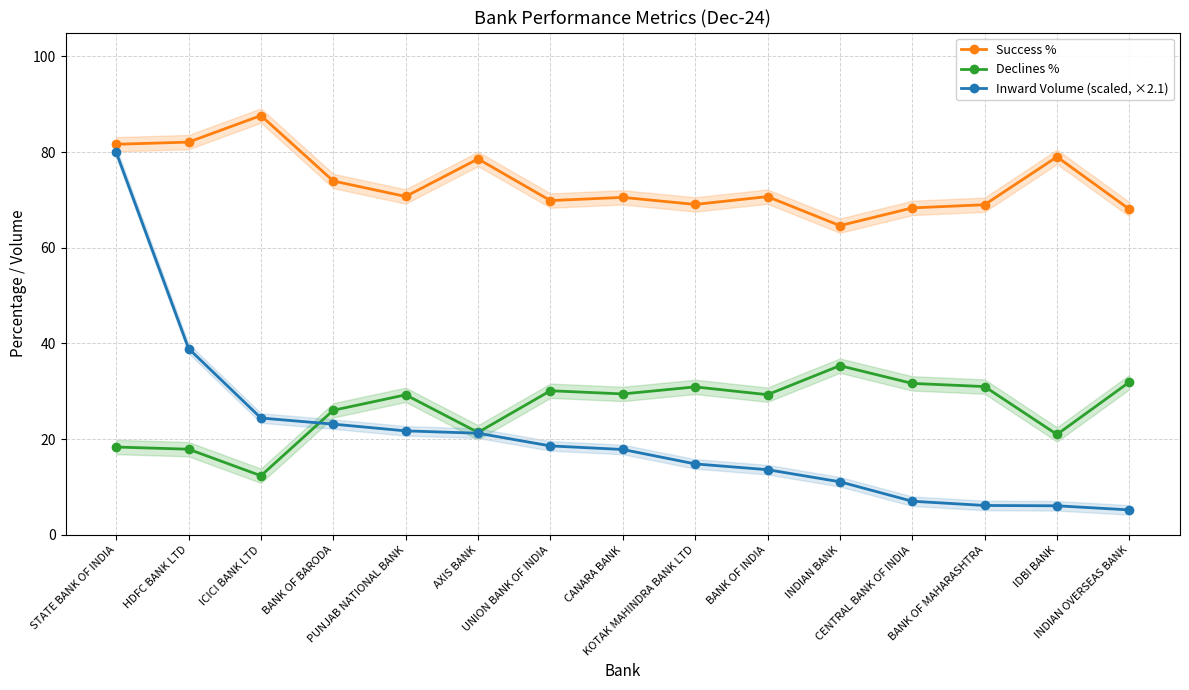

Reading left to right, extract all data points from this chart.

Success %: STATE BANK OF INDIA=81.6	HDFC BANK LTD=82.1	ICICI BANK LTD=87.6	BANK OF BARODA=74.0	PUNJAB NATIONAL BANK=70.7	AXIS BANK=78.6	UNION BANK OF INDIA=69.9	CANARA BANK=70.5	KOTAK MAHINDRA BANK LTD=69.1	BANK OF INDIA=70.7	INDIAN BANK=64.6	CENTRAL BANK OF INDIA=68.3	BANK OF MAHARASHTRA=69.0	IDBI BANK=79.0	INDIAN OVERSEAS BANK=68.1
Declines %: STATE BANK OF INDIA=18.4	HDFC BANK LTD=17.9	ICICI BANK LTD=12.4	BANK OF BARODA=26.0	PUNJAB NATIONAL BANK=29.3	AXIS BANK=21.4	UNION BANK OF INDIA=30.1	CANARA BANK=29.5	KOTAK MAHINDRA BANK LTD=30.9	BANK OF INDIA=29.3	INDIAN BANK=35.4	CENTRAL BANK OF INDIA=31.7	BANK OF MAHARASHTRA=31.0	IDBI BANK=21.0	INDIAN OVERSEAS BANK=31.9
Inward Volume (scaled, ×2.1): STATE BANK OF INDIA=80.0	HDFC BANK LTD=39.0	ICICI BANK LTD=24.4	BANK OF BARODA=23.1	PUNJAB NATIONAL BANK=21.7	AXIS BANK=21.2	UNION BANK OF INDIA=18.6	CANARA BANK=17.8	KOTAK MAHINDRA BANK LTD=14.8	BANK OF INDIA=13.6	INDIAN BANK=11.1	CENTRAL BANK OF INDIA=7.0	BANK OF MAHARASHTRA=6.1	IDBI BANK=6.1	INDIAN OVERSEAS BANK=5.2